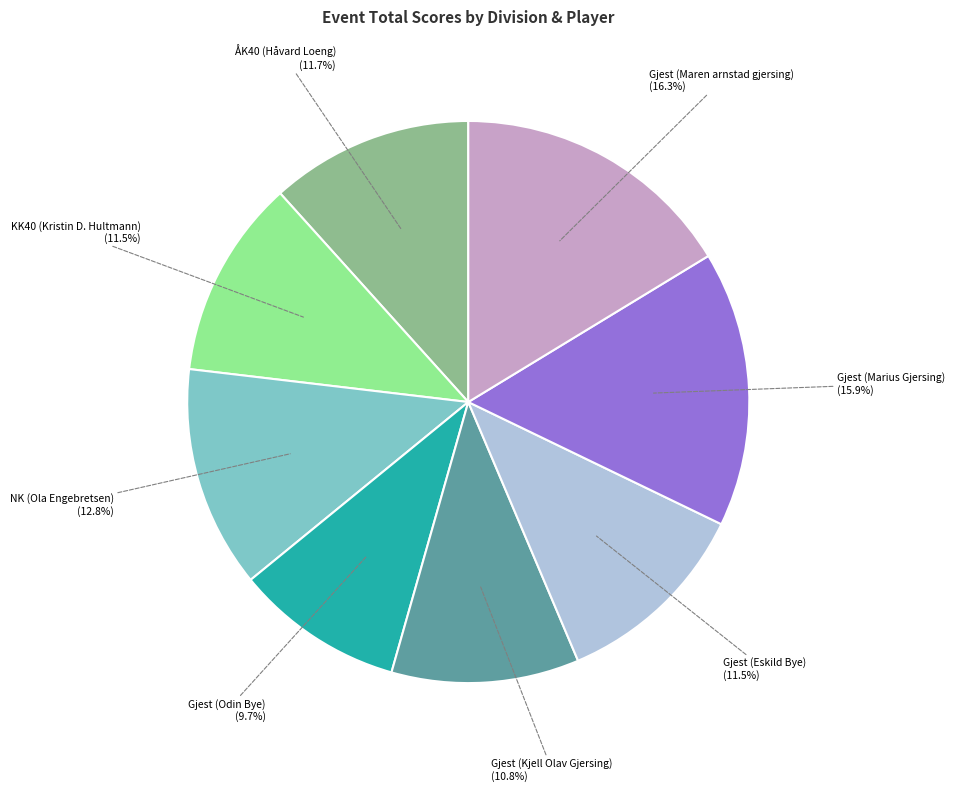

Does any single category account for the majority?

No